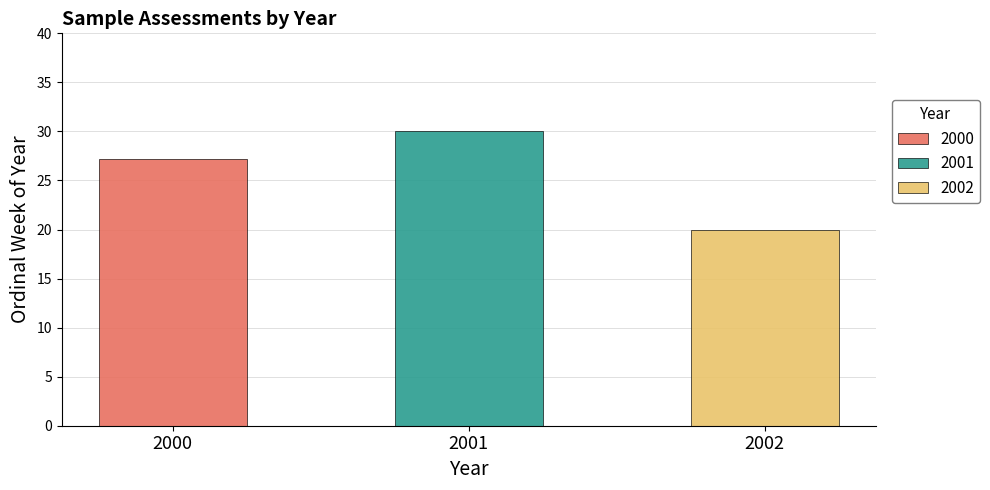

Which has a higher value, 2000 or 2001?

2001